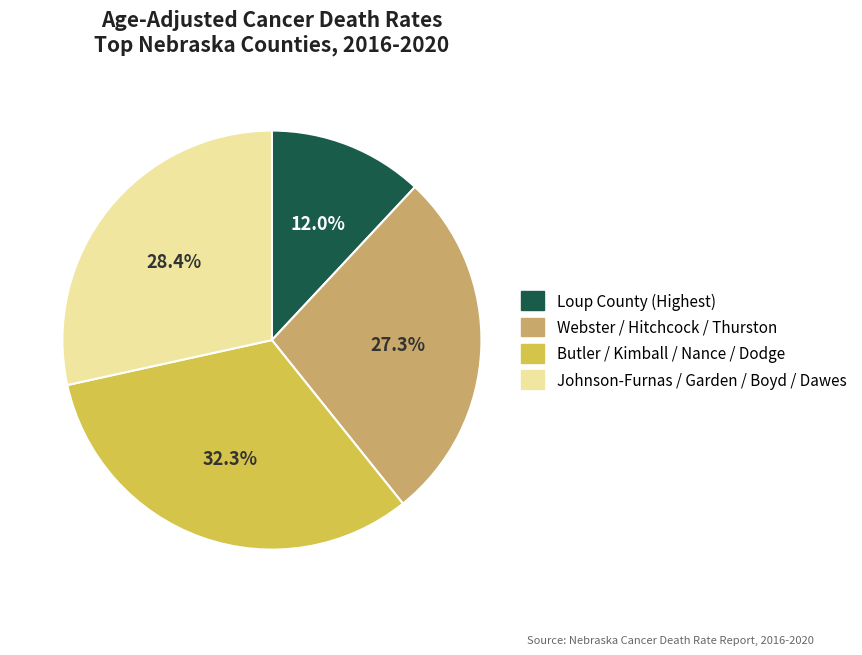

Does any single category account for the majority?

No